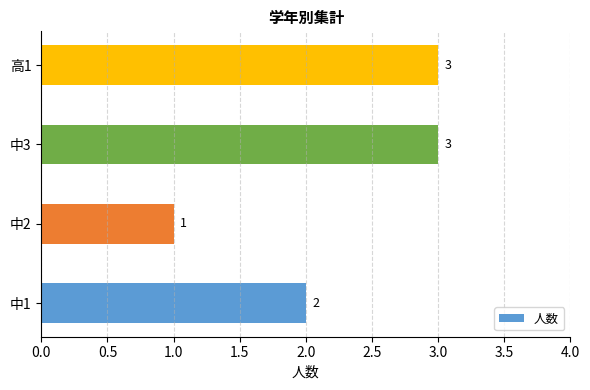

What is the sum of the values at 中3 and 中2?

4